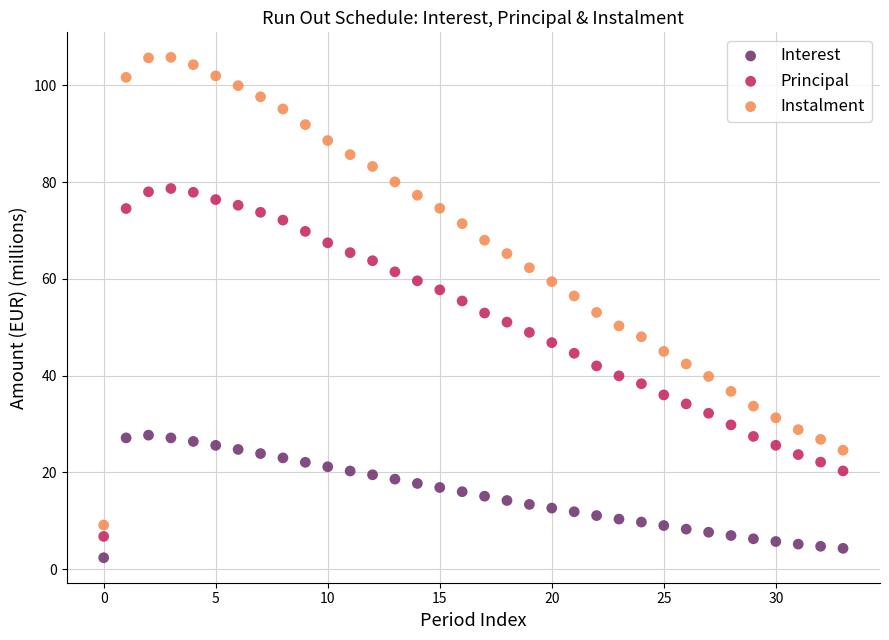

Across all data points, what is the range of Y values (max minus min)?

103.5